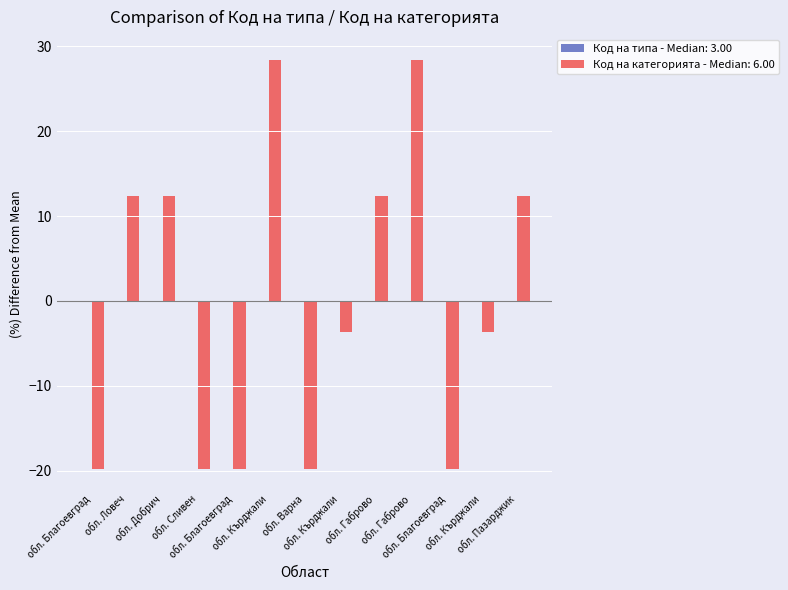

Count the number of values greater than -3.

6